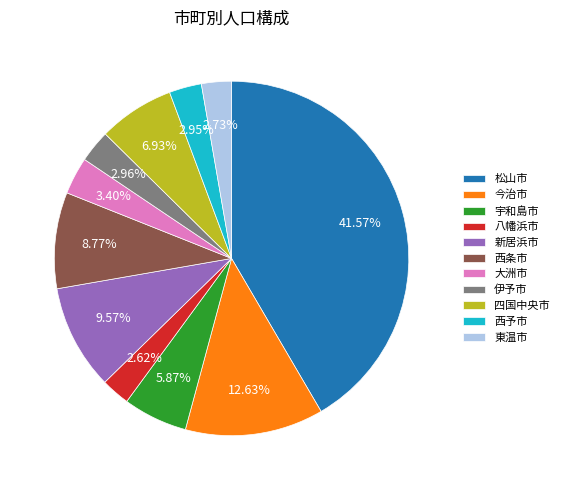

What is the largest slice in the pie chart?

松山市